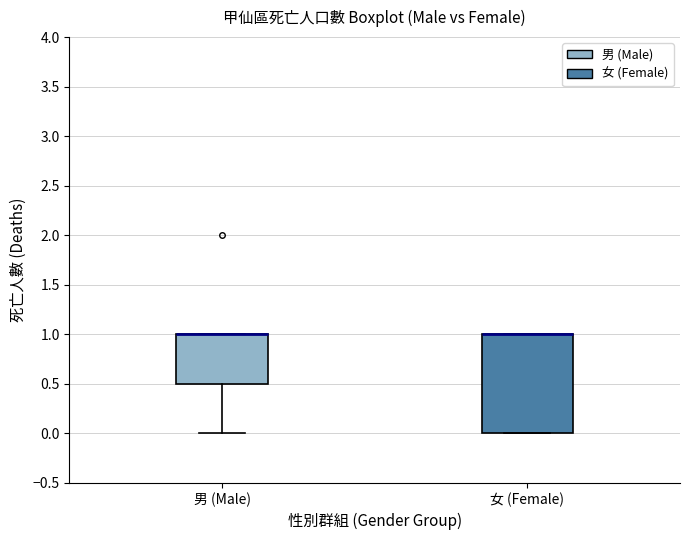

Where is the lower edge of the box for 男 (Male) on the y-axis? The values are not printed on the chart, so give them approximately, as read against the axis.

0.5